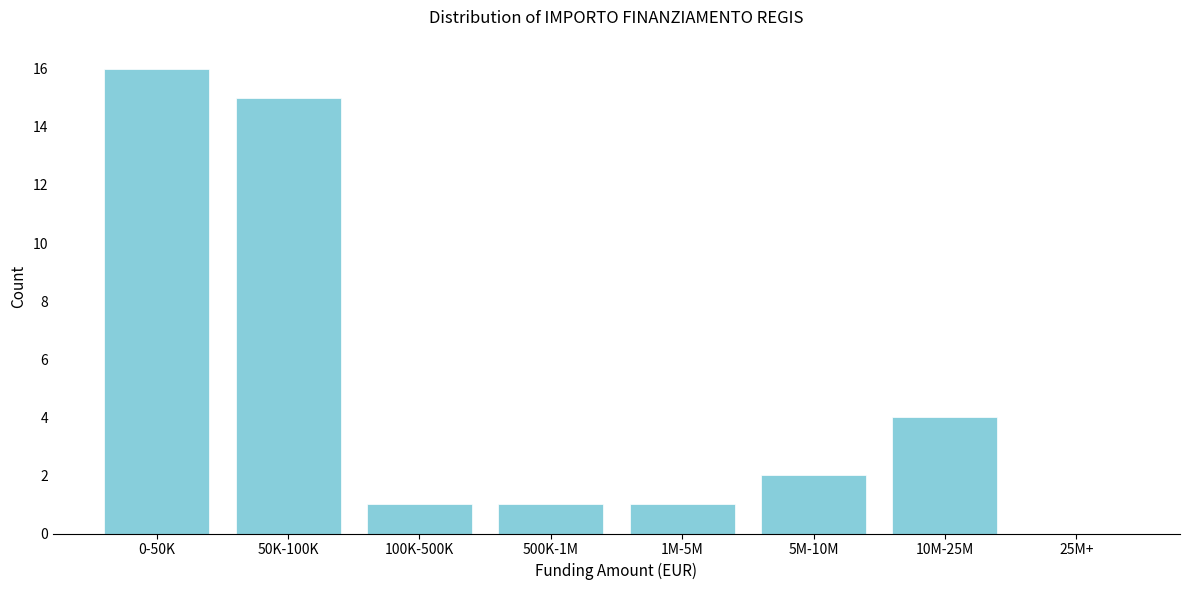

Reading left to right, list all the values displayed in this chart.

0-50K=16	50K-100K=15	100K-500K=1	500K-1M=1	1M-5M=1	5M-10M=2	10M-25M=4	25M+=0